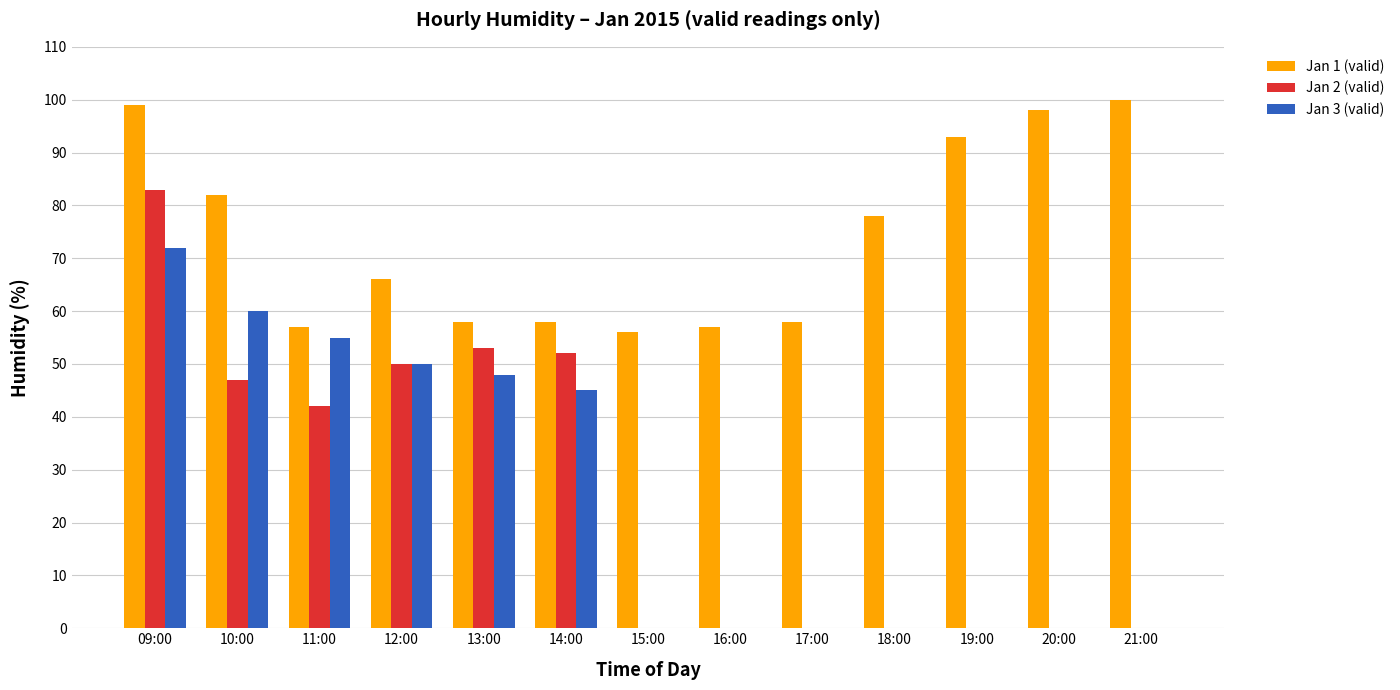

Is the value of Jan 3 (valid) at 10:00 greater than the value of Jan 2 (valid) at 17:00?

Yes